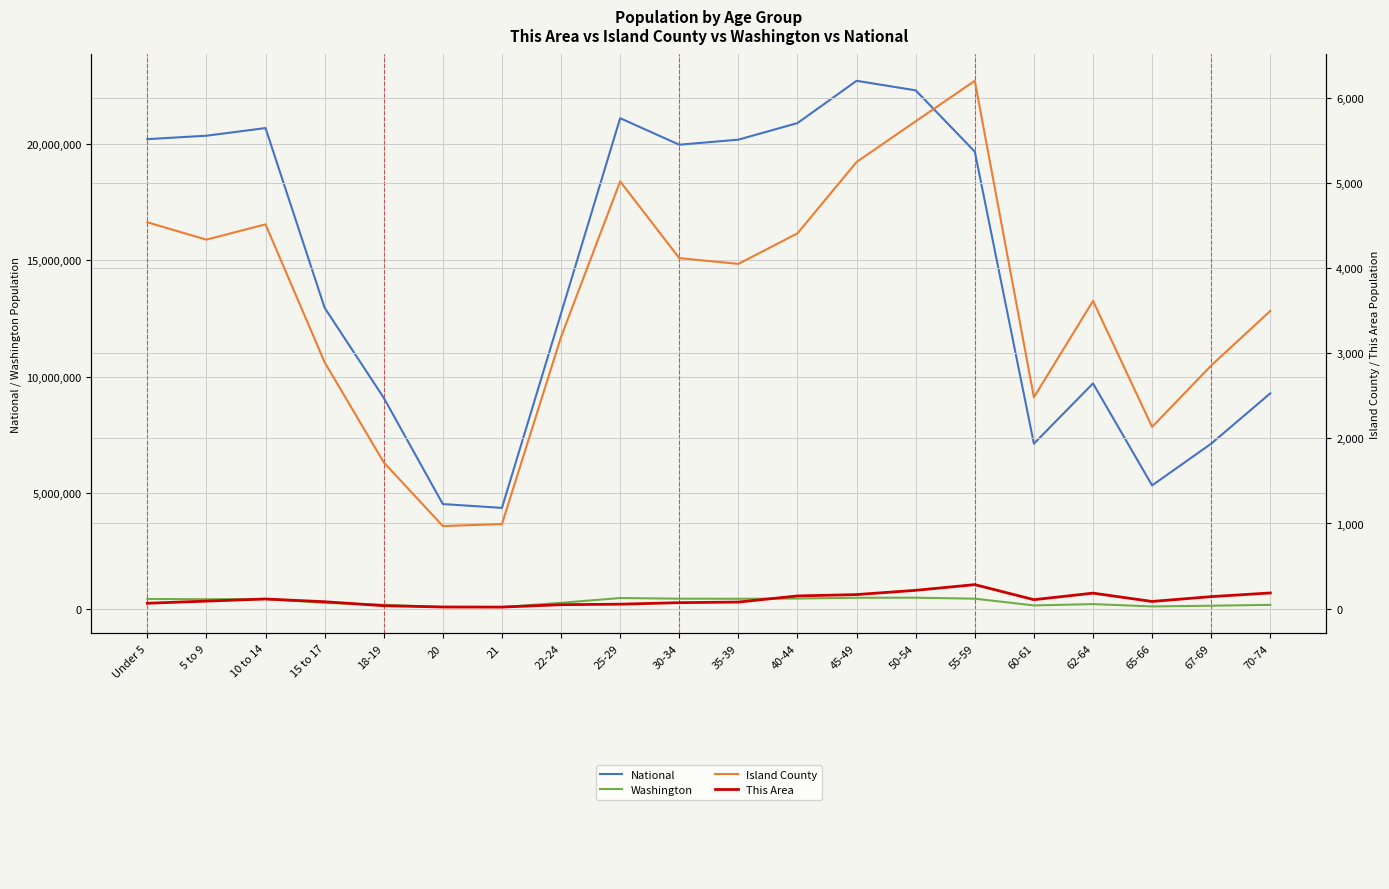

True or false: Island County and This Area cross at least once.

False